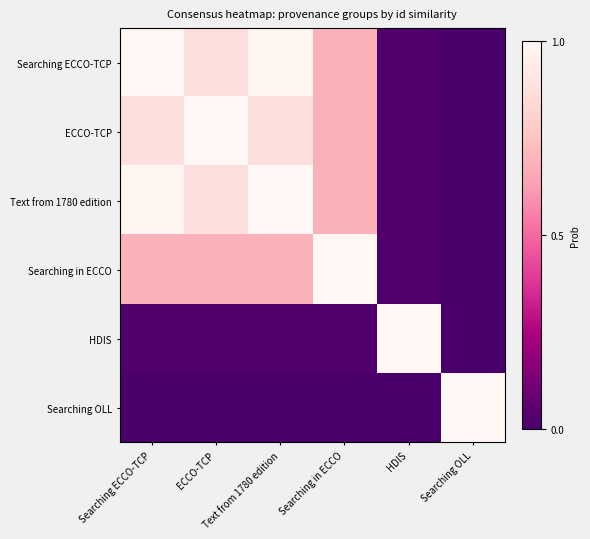

Reading left to right, list all the values displayed in this chart.

Searching ECCO-TCP: Searching ECCO-TCP=1.0	ECCO-TCP=0.9	Text from 1780 edition=1.0	Searching in ECCO=0.7	HDIS=0.0	Searching OLL=0.0
ECCO-TCP: Searching ECCO-TCP=0.9	ECCO-TCP=1.0	Text from 1780 edition=0.9	Searching in ECCO=0.7	HDIS=0.0	Searching OLL=0.0
Text from 1780 edition: Searching ECCO-TCP=1.0	ECCO-TCP=0.9	Text from 1780 edition=1.0	Searching in ECCO=0.7	HDIS=0.0	Searching OLL=0.0
Searching in ECCO: Searching ECCO-TCP=0.7	ECCO-TCP=0.7	Text from 1780 edition=0.7	Searching in ECCO=1.0	HDIS=0.0	Searching OLL=0.0
HDIS: Searching ECCO-TCP=0.0	ECCO-TCP=0.0	Text from 1780 edition=0.0	Searching in ECCO=0.0	HDIS=1.0	Searching OLL=0.0
Searching OLL: Searching ECCO-TCP=0.0	ECCO-TCP=0.0	Text from 1780 edition=0.0	Searching in ECCO=0.0	HDIS=0.0	Searching OLL=1.0